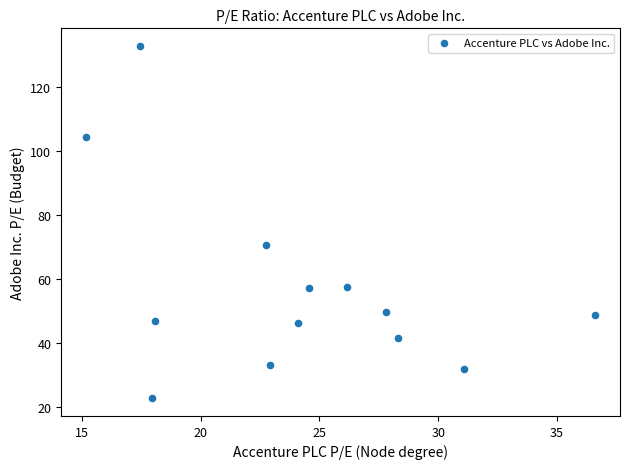

What Y value in the scatter plot is closest to 77?

70.6